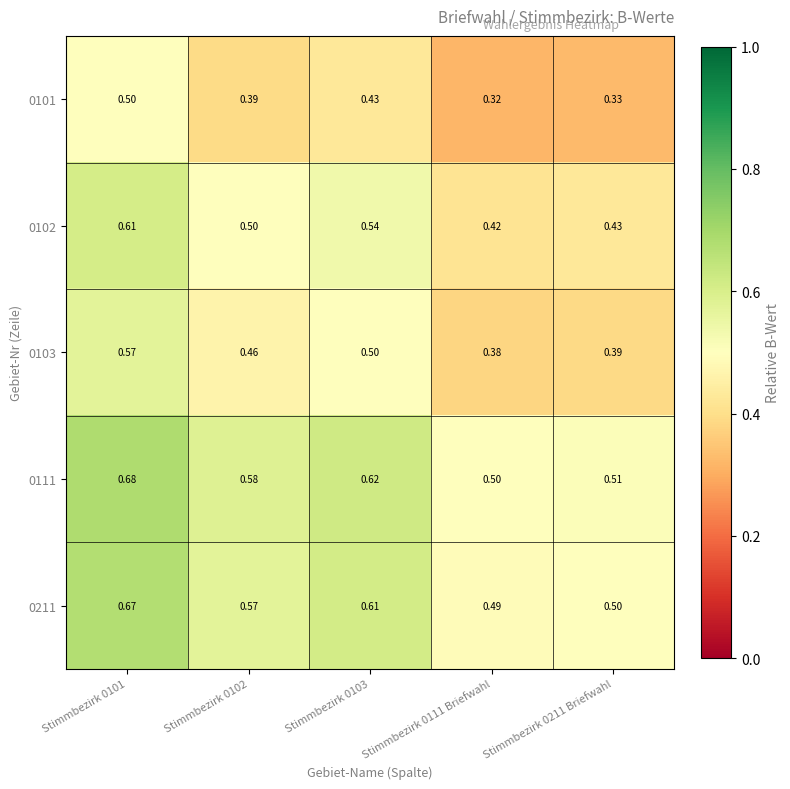

Is the value of 0211 at Stimmbezirk 0211 Briefwahl greater than the value of 0101 at Stimmbezirk 0111 Briefwahl?

Yes